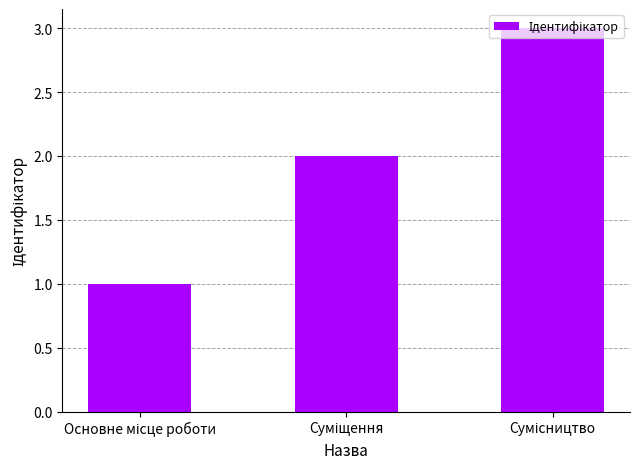

What is the sum of all values?

6